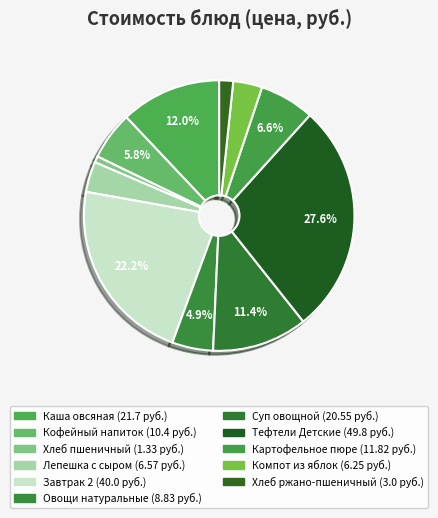

The Кофейный напиток slice represents 1% of the pie. True or false?

False